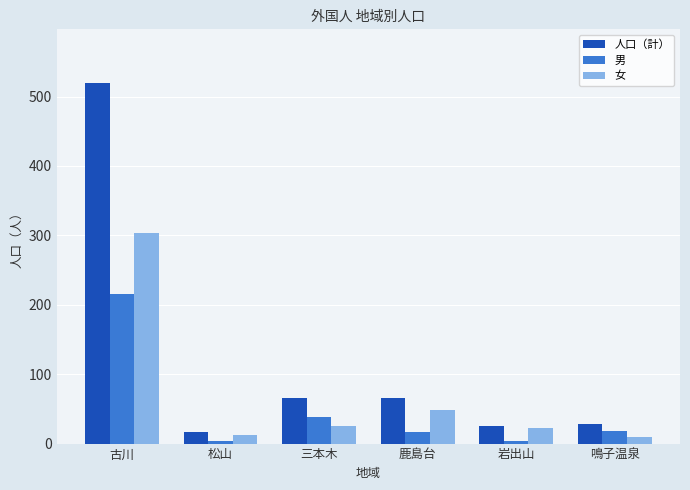

At which label does 人口（計） reach its minimum?

松山